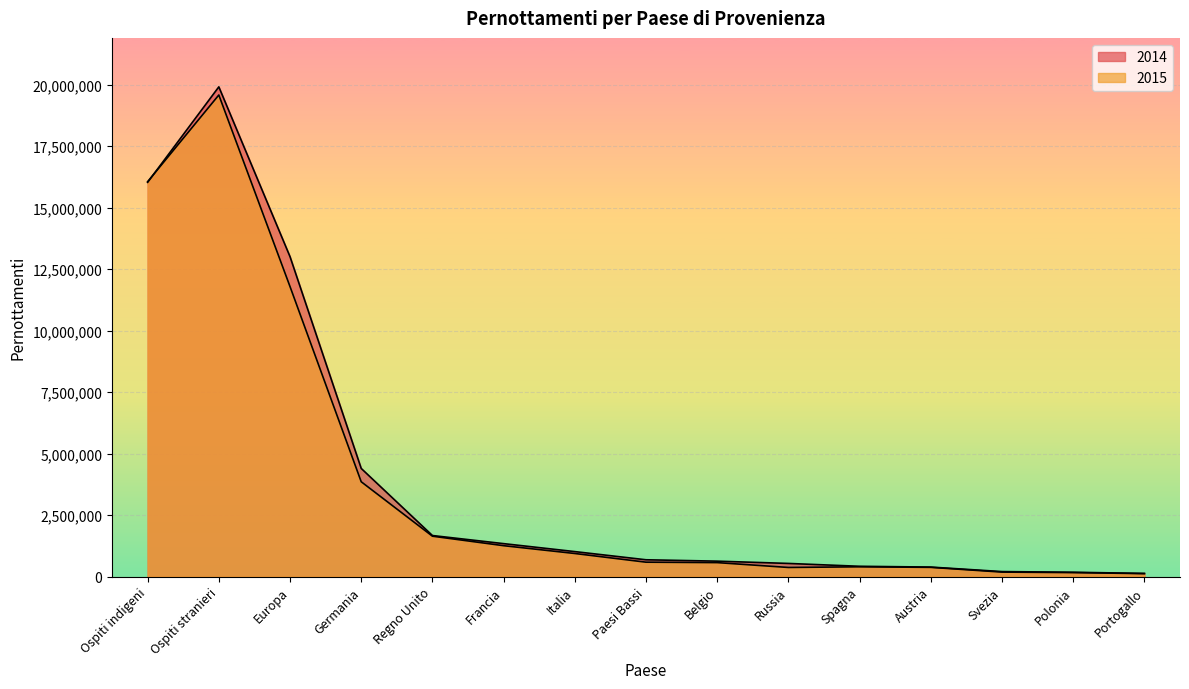

What is the total value across all series at Russia?

902039